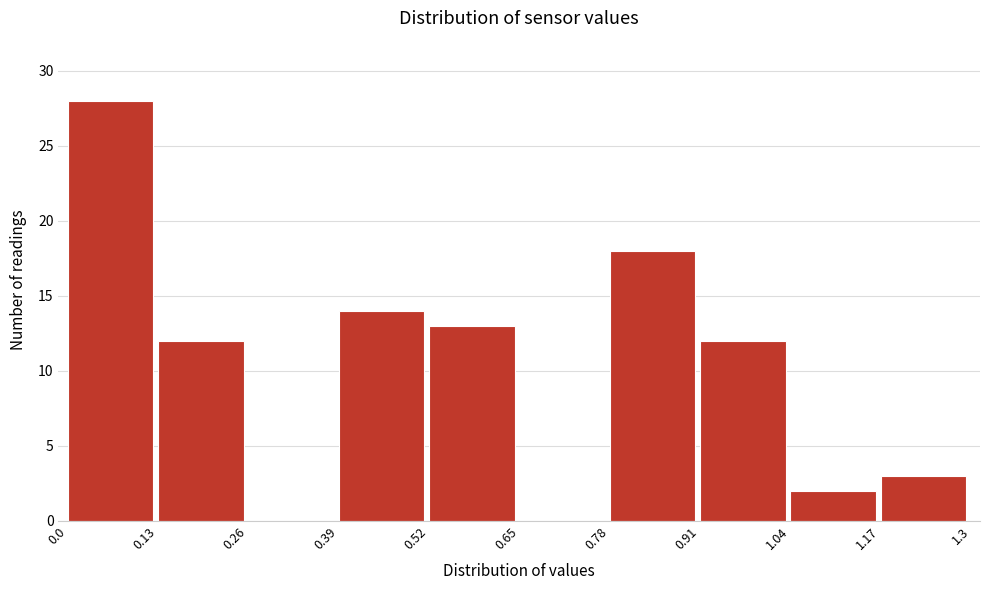

How tall is the bar that spans 1.17 to 1.3 on the x-axis? The values are not printed on the chart, so give them approximately, as read against the axis.

3